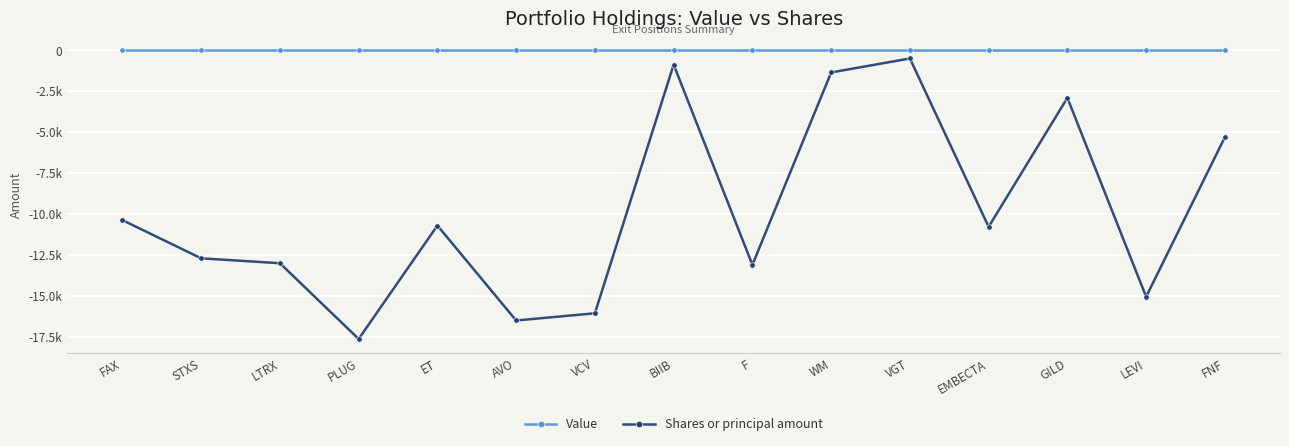

At which category does Shares or principal amount reach its first local valley?

PLUG